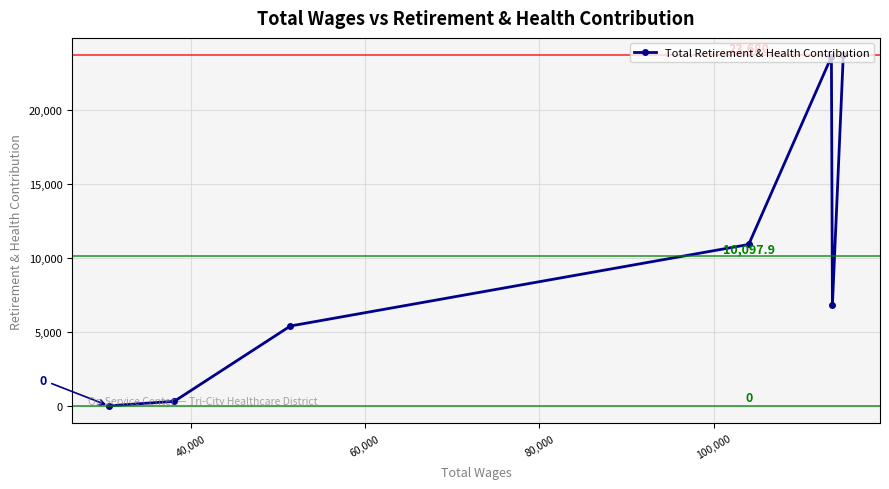

What is the value of the 7th point from the left?

23680